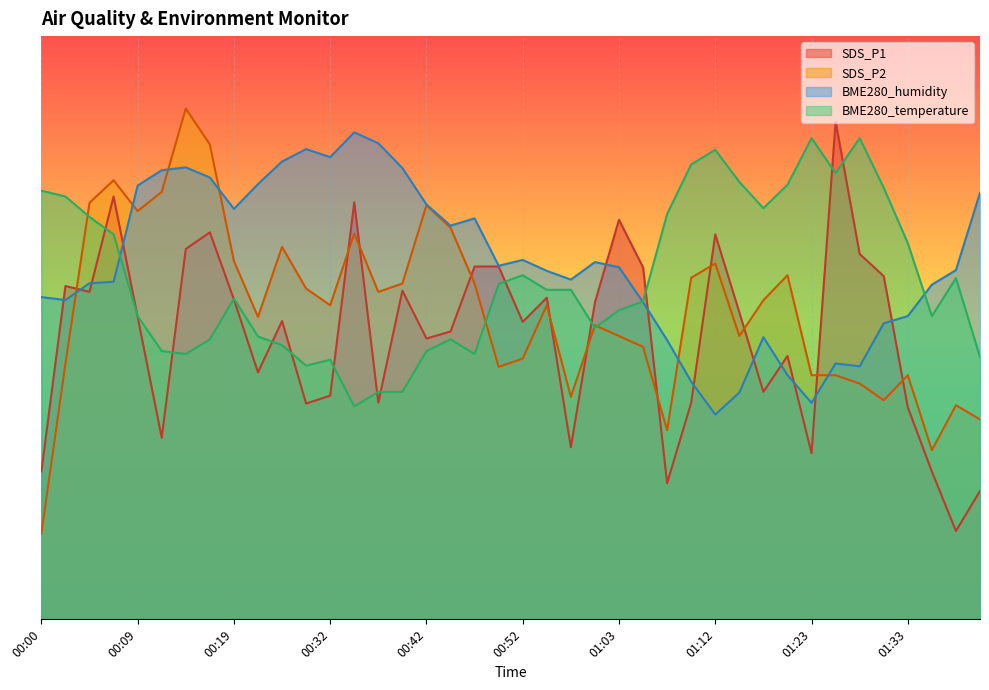

What are all the series names shown in the legend?

SDS_P1, SDS_P2, BME280_humidity, BME280_temperature